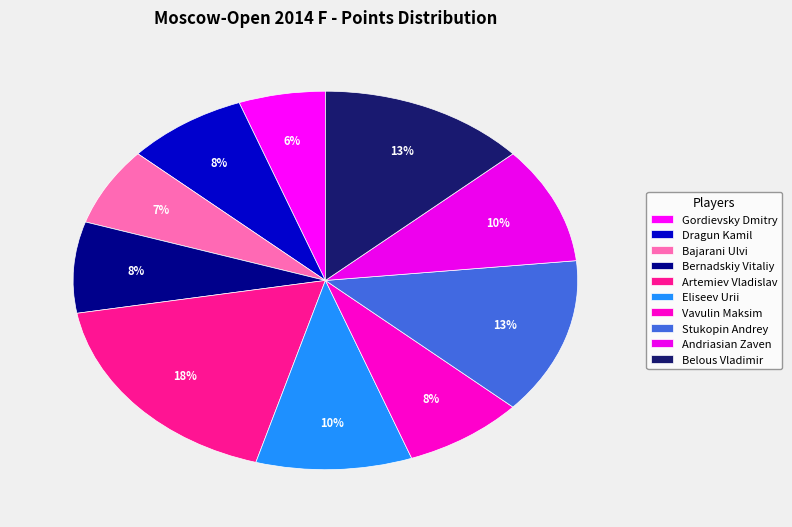

Which category has the biggest portion of the pie?

Artemiev Vladislav